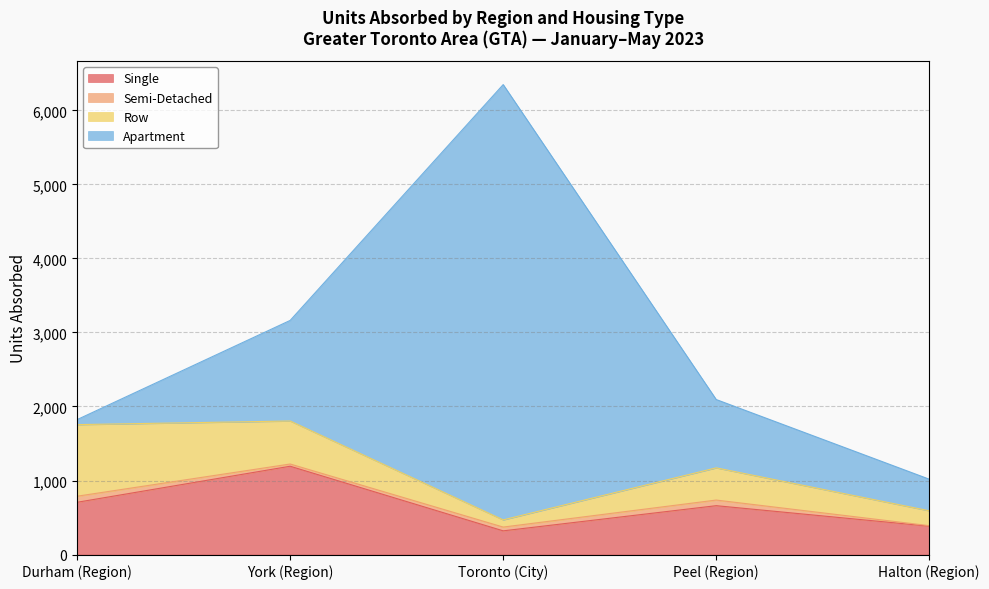

How many lines are shown in the chart?

4